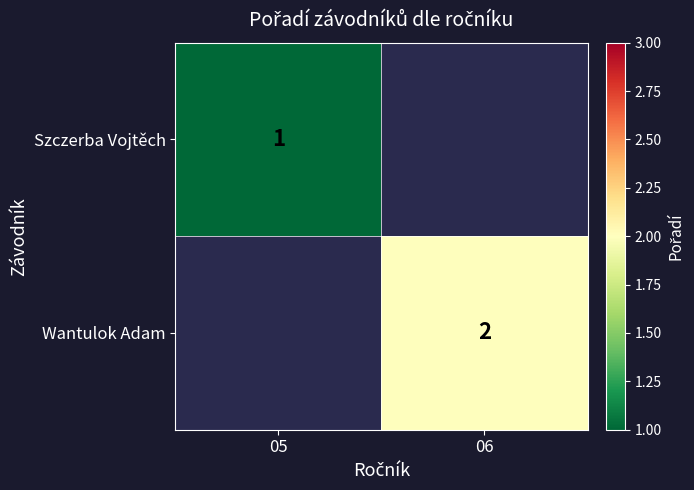

True or false: Szczerba Vojtěch has a value of 1 at 05.

True